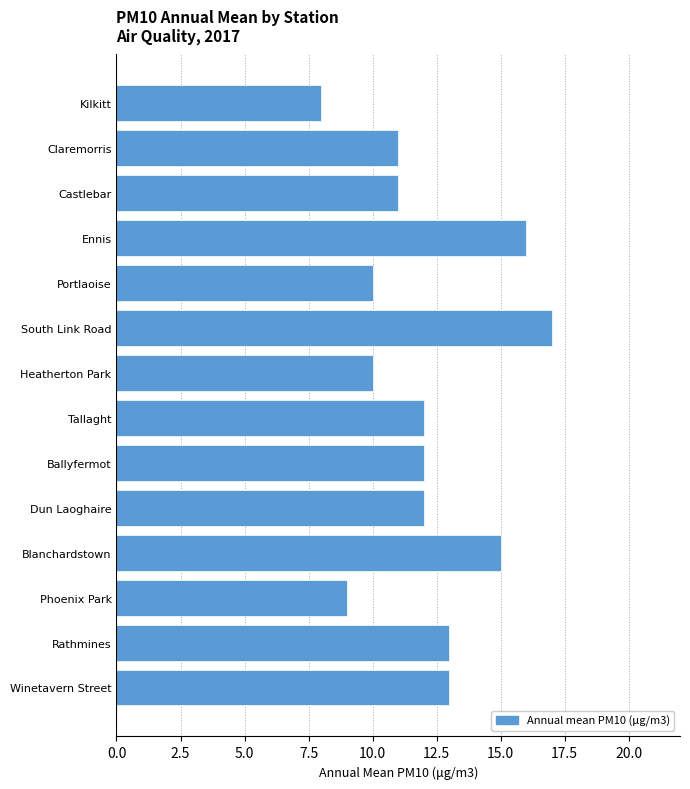

Reading bottom to top, list all the values displayed in this chart.

Winetavern Street=13	Rathmines=13	Phoenix Park=9	Blanchardstown=15	Dun Laoghaire=12	Ballyfermot=12	Tallaght=12	Heatherton Park=10	South Link Road=17	Portlaoise=10	Ennis=16	Castlebar=11	Claremorris=11	Kilkitt=8